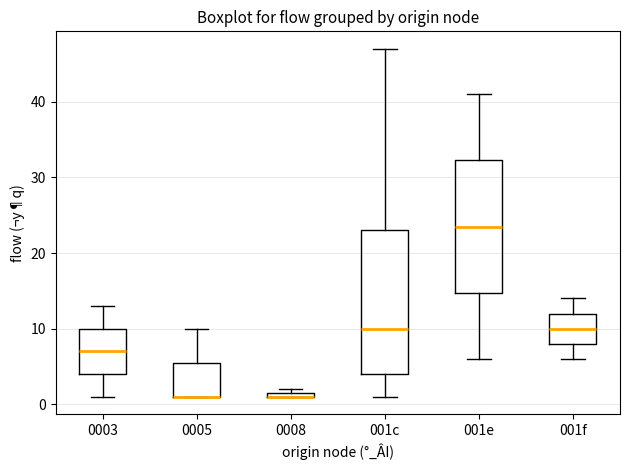

Comparing the boxes themselves (not the whiskers), which one is the tallest?

001c